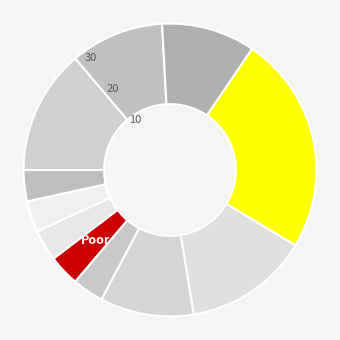

Count the number of slices in the pie.

11